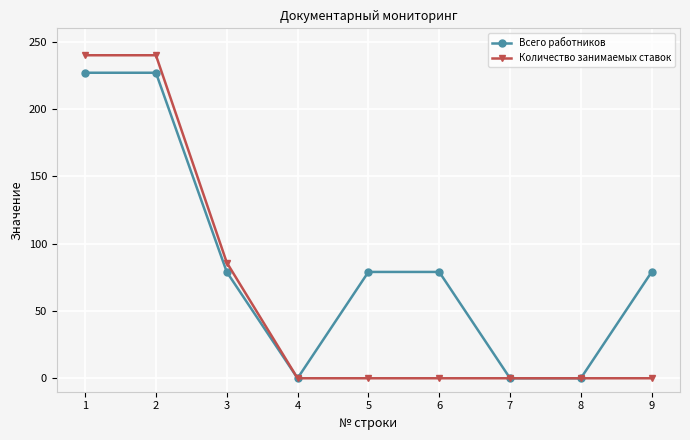

What is the sum of the Количество занимаемых ставок values at 9 and 2?

240